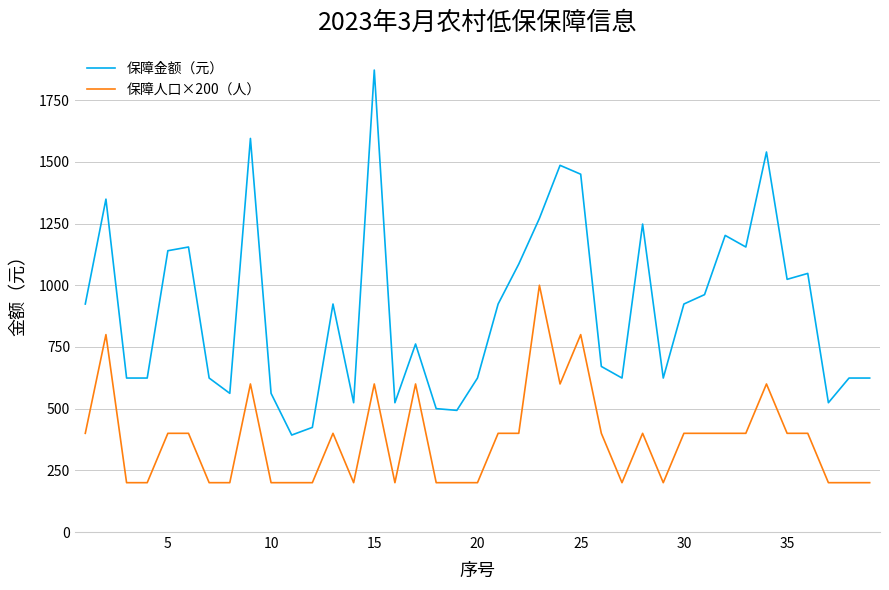

True or false: 保障人口×200（人） and 保障金额（元） cross at least once.

False